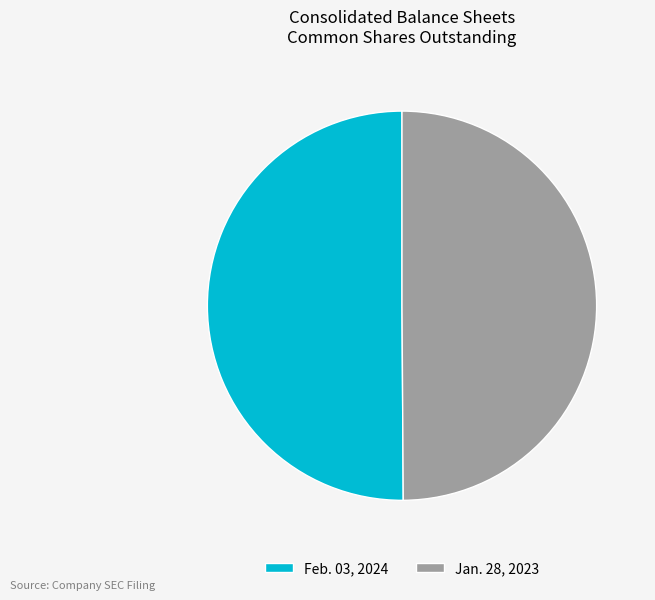

Approximately how many times larger is the value at Feb. 03, 2024 compared to Jan. 28, 2023?

1.0